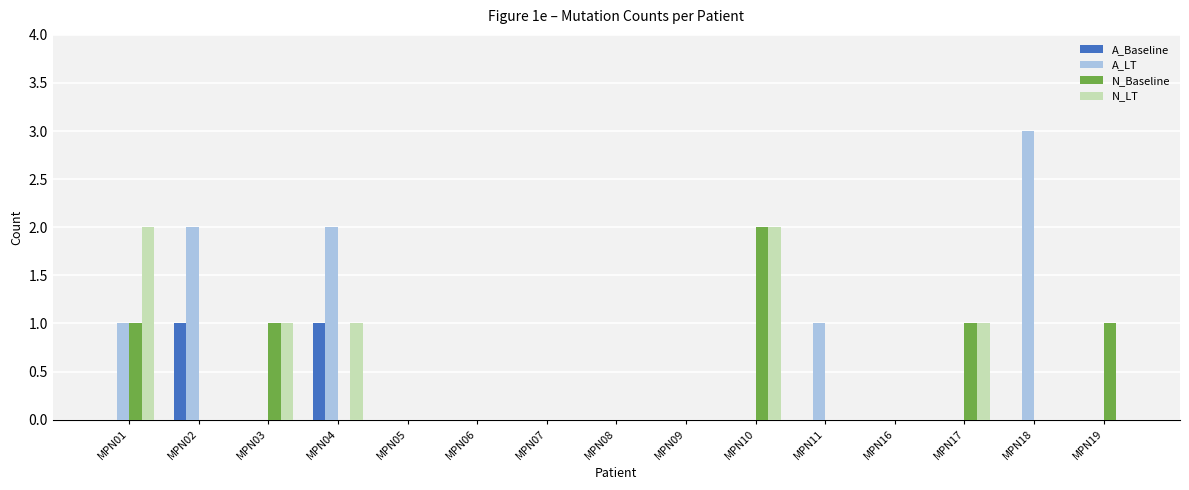

What is the greatest value displayed?

3